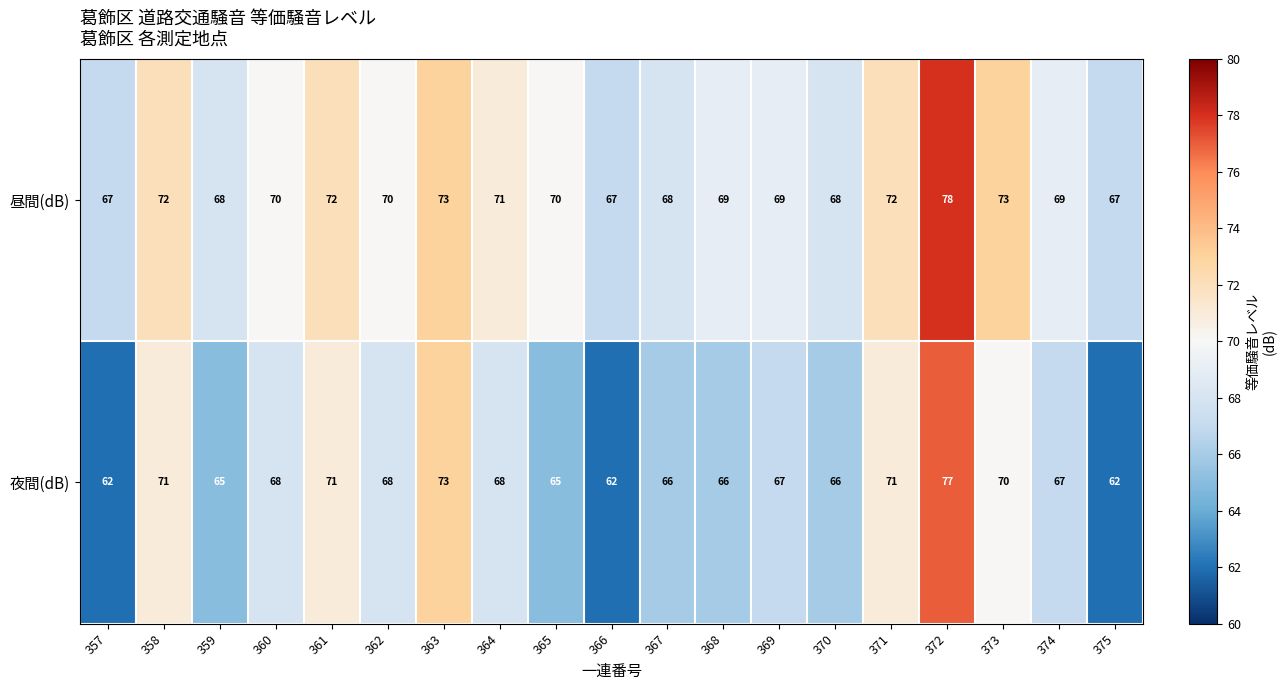

Between 363 and 373, which series saw the biggest shift?

夜間(dB)